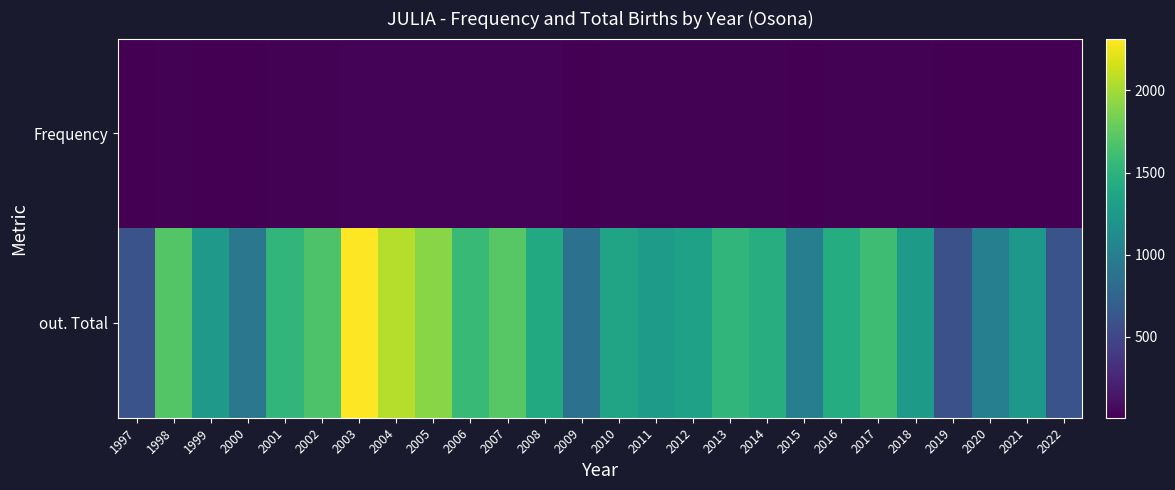

Rank the series at 2021 from highest to lowest value.

out. Total, Frequency